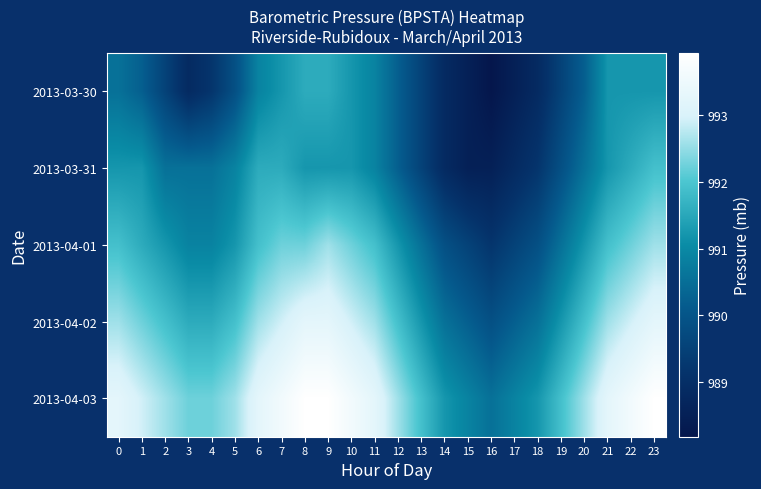

At which category is the sum across all series the highest?

23